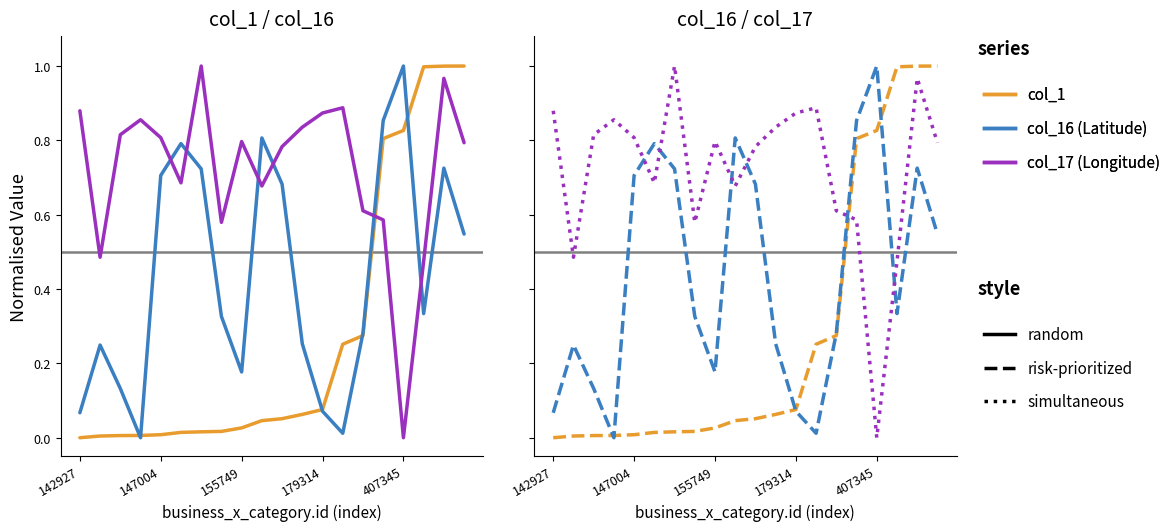

How many distinct data groups are displayed?

6